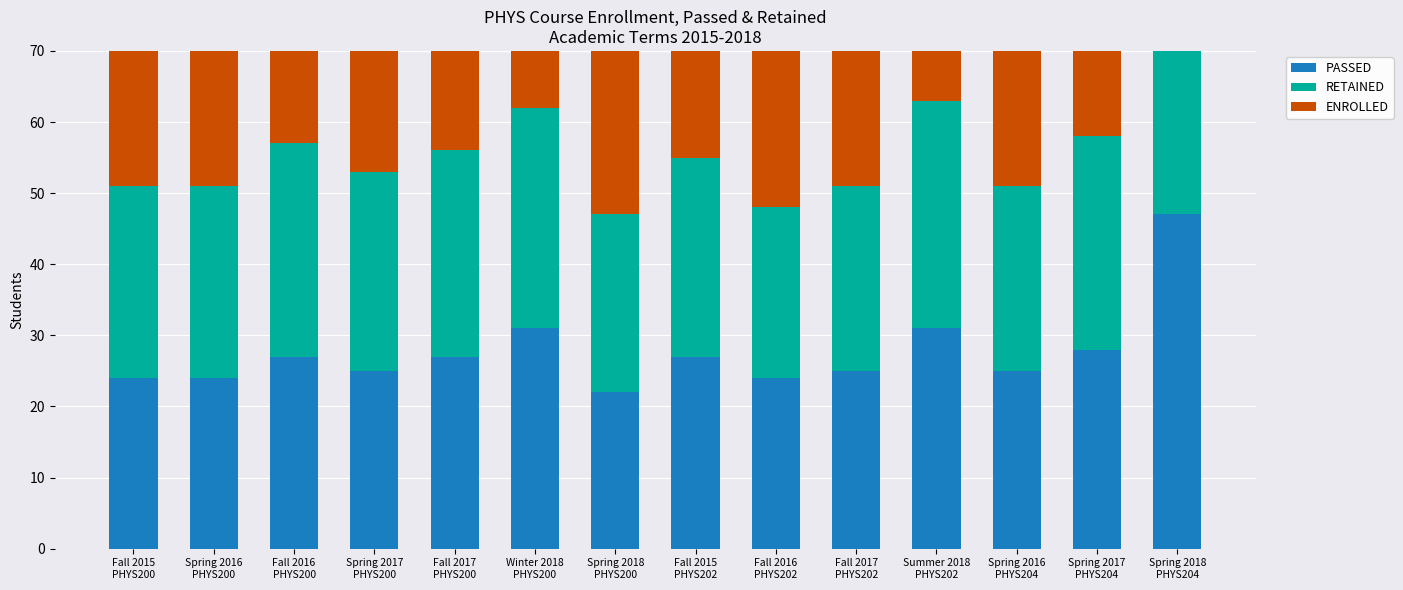

Reading right to left, extract all data points from this chart.

PASSED: 47	28	25	31	25	24	27	22	31	27	25	27	24	24
RETAINED: 48	30	26	32	26	24	28	25	31	29	28	30	27	27
ENROLLED: 51	31	26	33	26	25	31	28	31	29	32	31	34	31